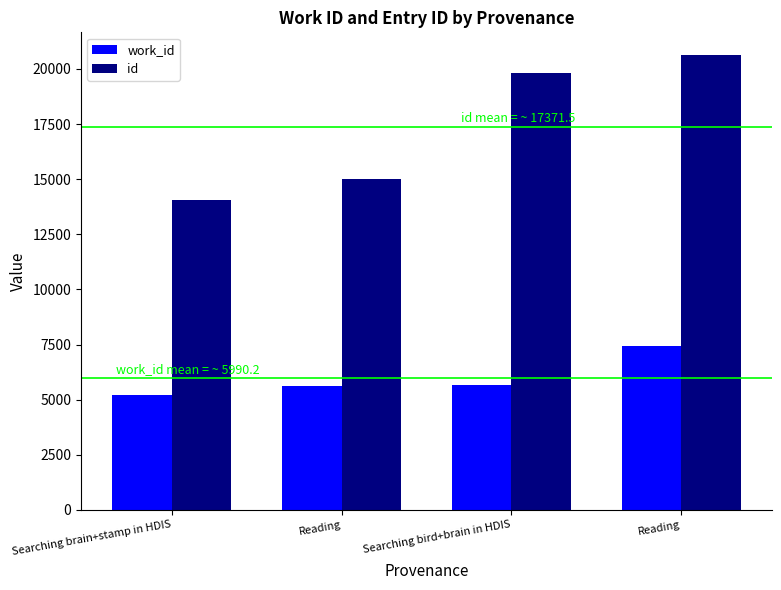

What are all the series names shown in the legend?

work_id, id